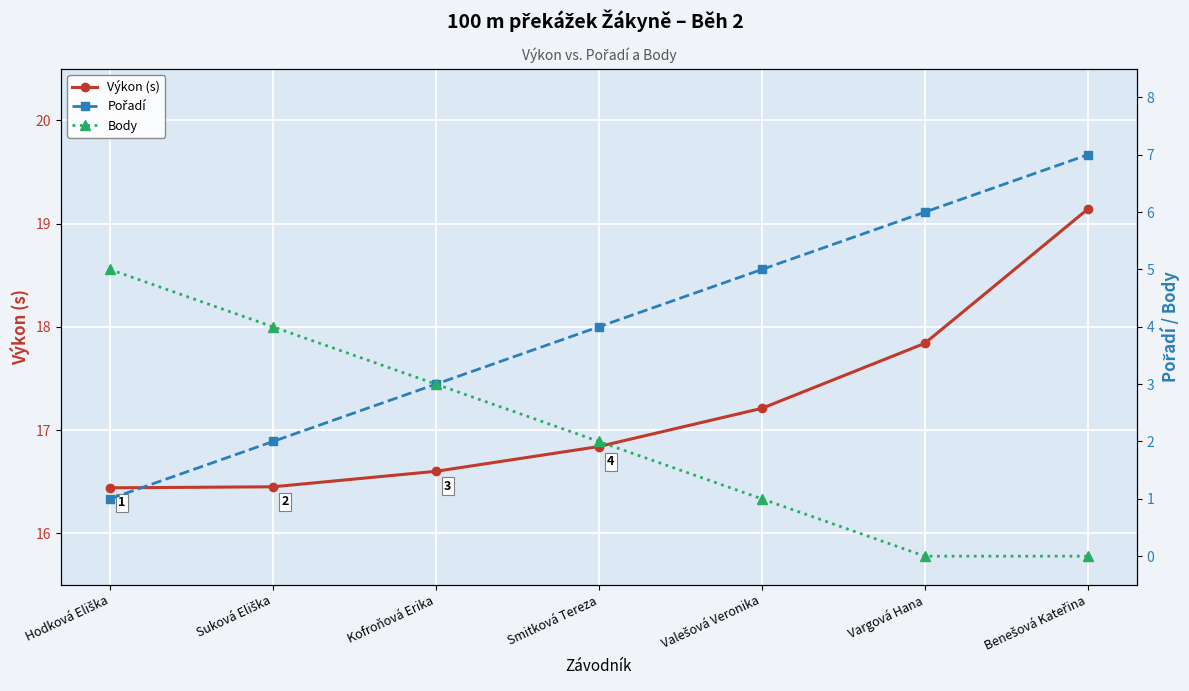

True or false: Pořadí has a value of 2.0 at Suková Eliška.

True